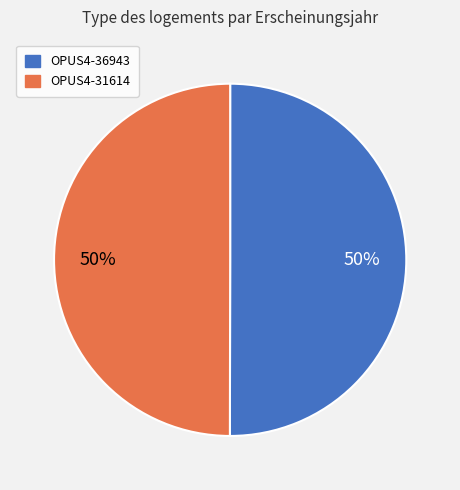

Combined, do OPUS4-36943 and OPUS4-31614 account for over 50%?

Yes